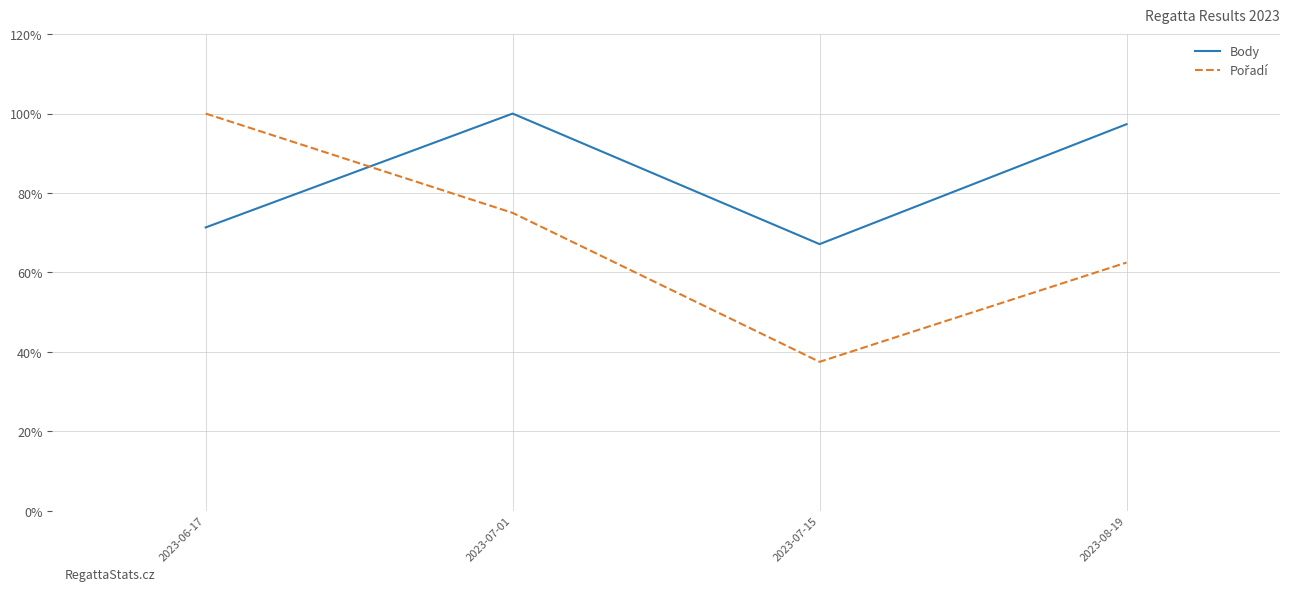

What is the smallest value displayed?

37.5